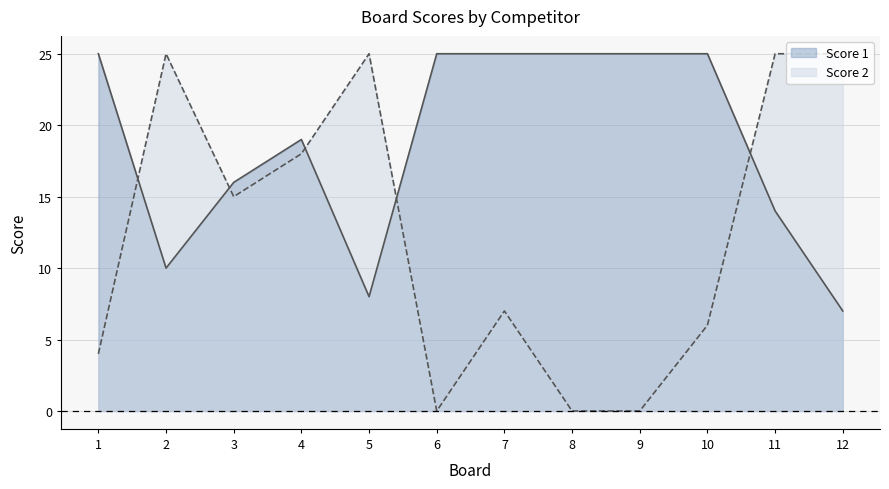

What is the difference between the Score 2 values at 4 and 6?

18